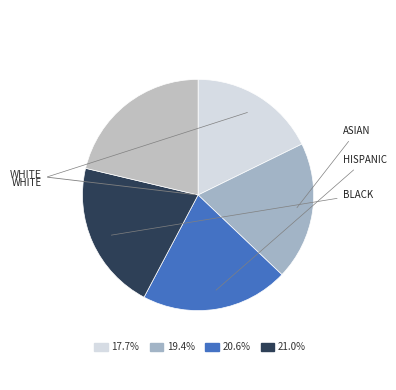

To the nearest percent, what is the average slice percentage?

20%